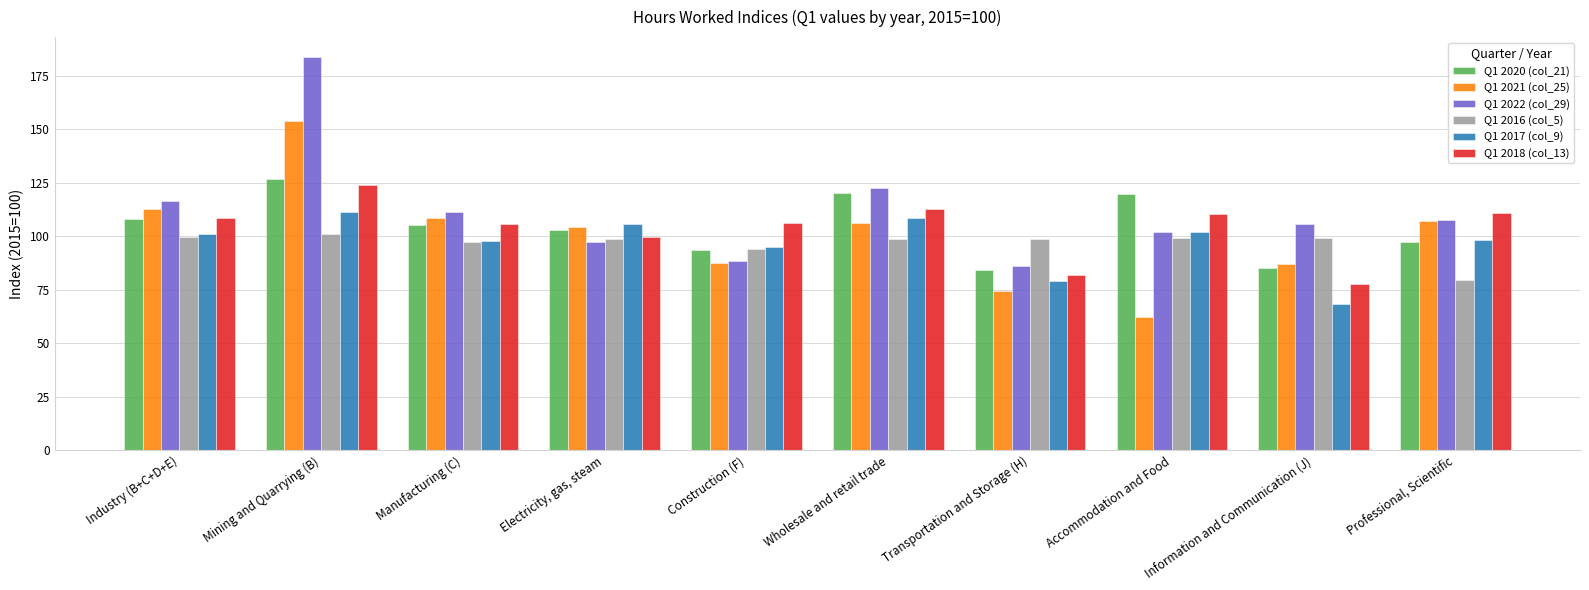

What is the label of the 4th bar from the right?

Transportation and Storage (H)